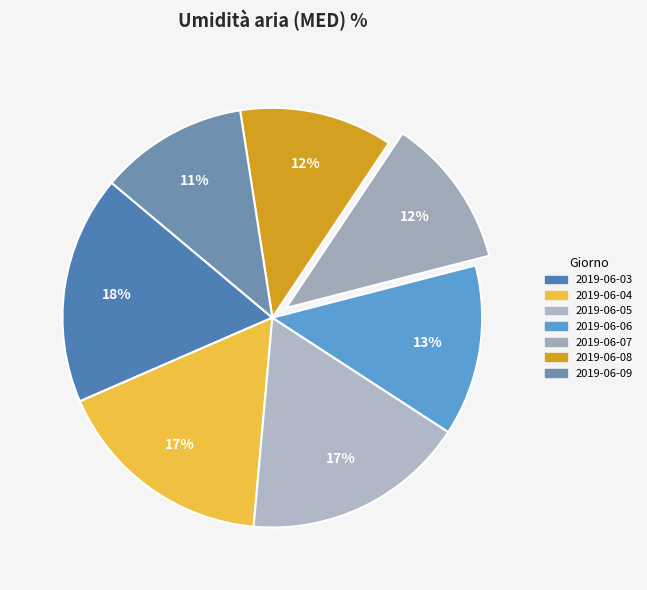

Which has a higher value, 2019-06-06 or 2019-06-04?

2019-06-04